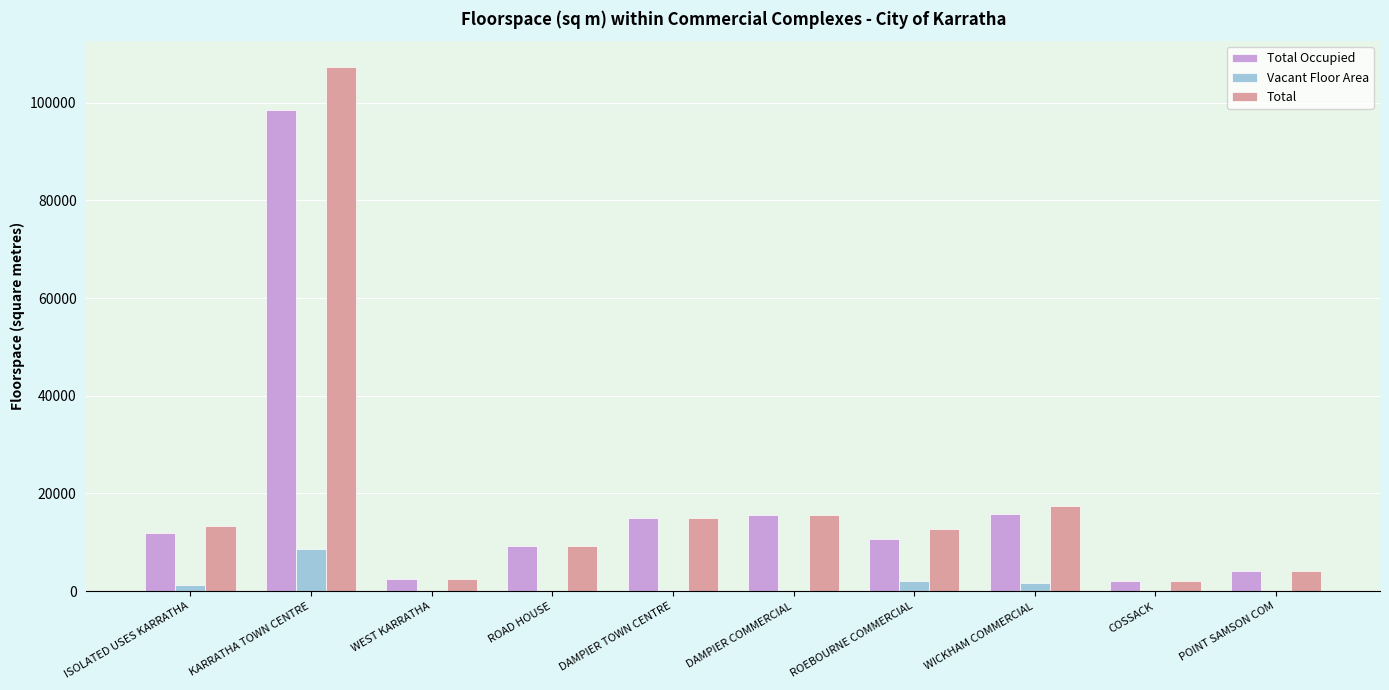

Is the value of Vacant Floor Area at ROAD HOUSE greater than the value of Total Occupied at WEST KARRATHA?

No